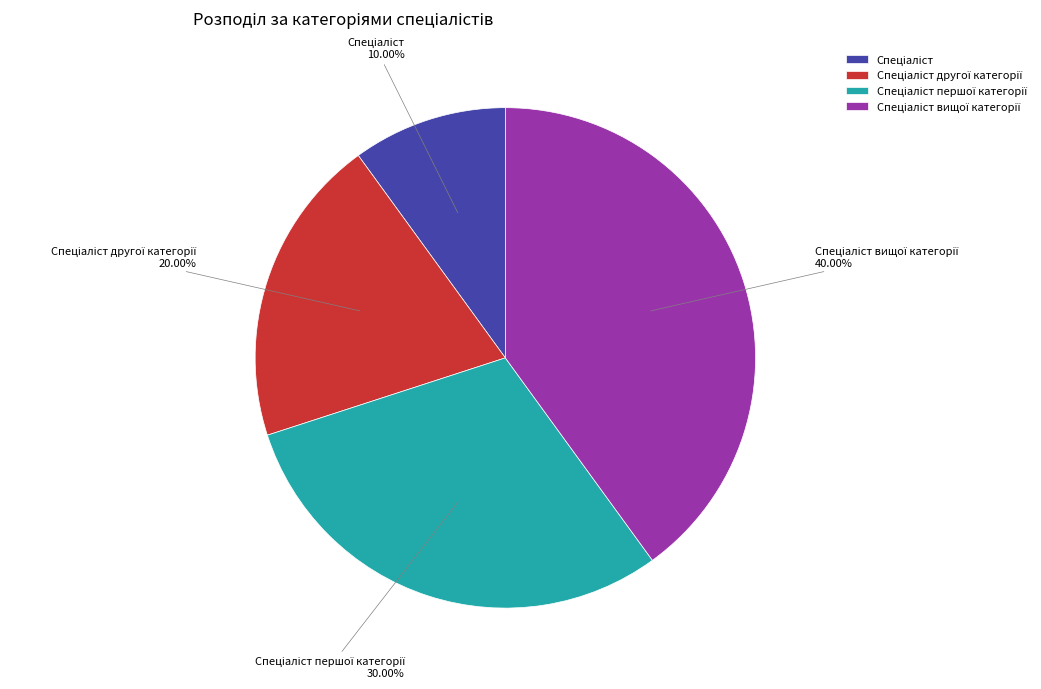

Is there a majority slice in this chart?

No